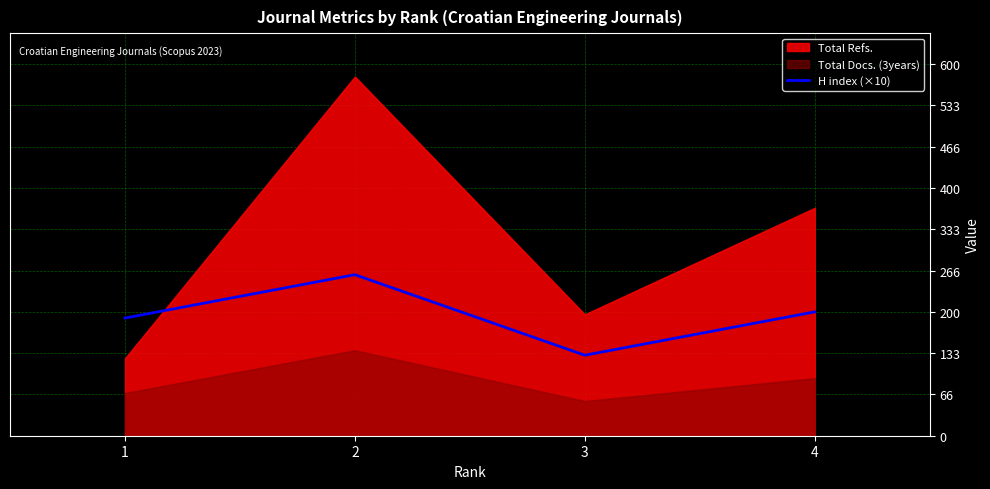

The value of H index (×10) at 3 is 188. True or false?

False